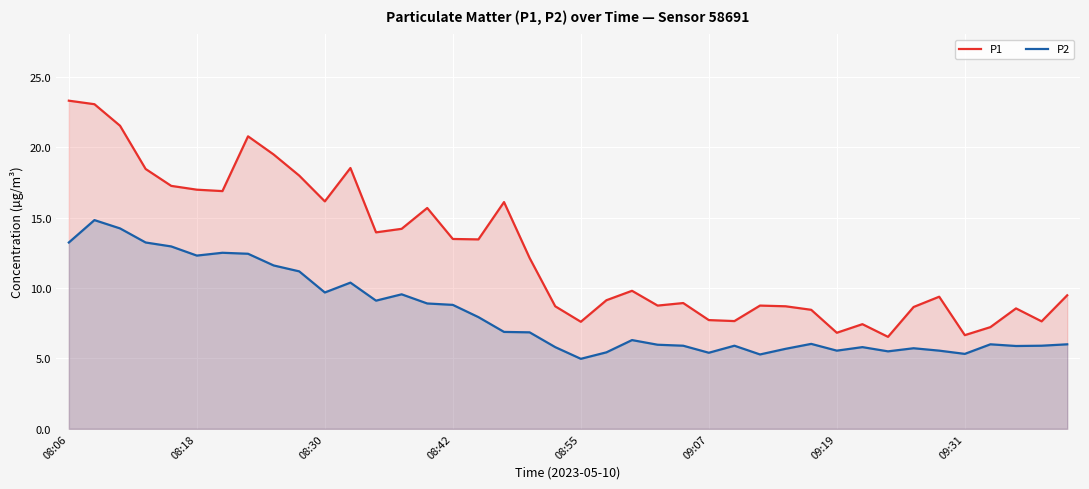

What is the maximum value shown in the chart?

23.3